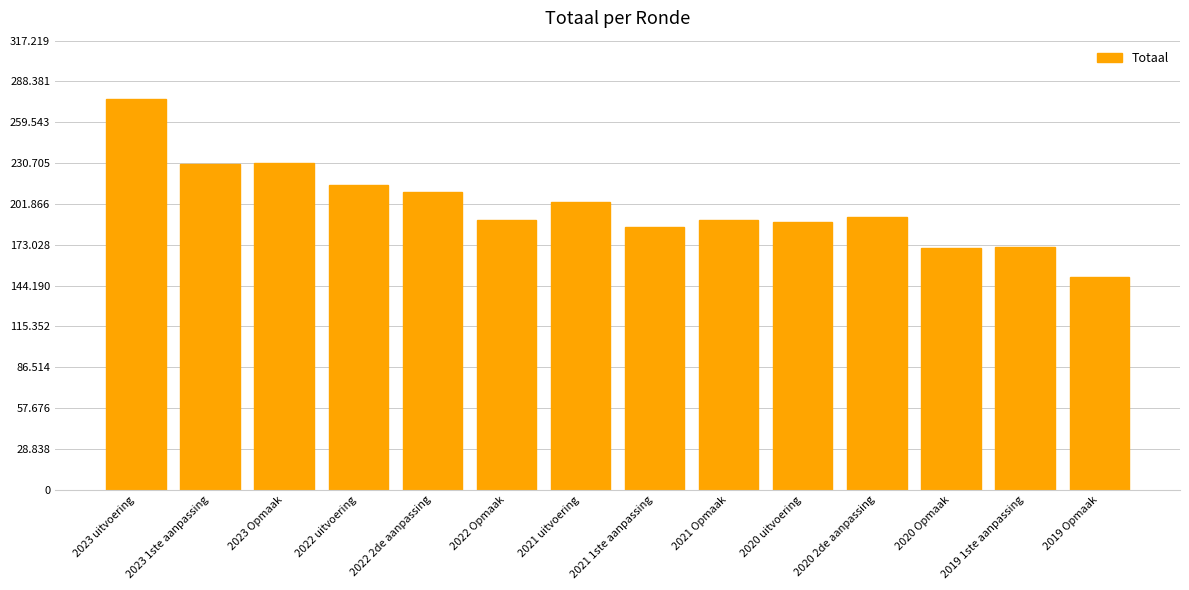

Where is the data nearest to the value 213065?

2022 uitvoering